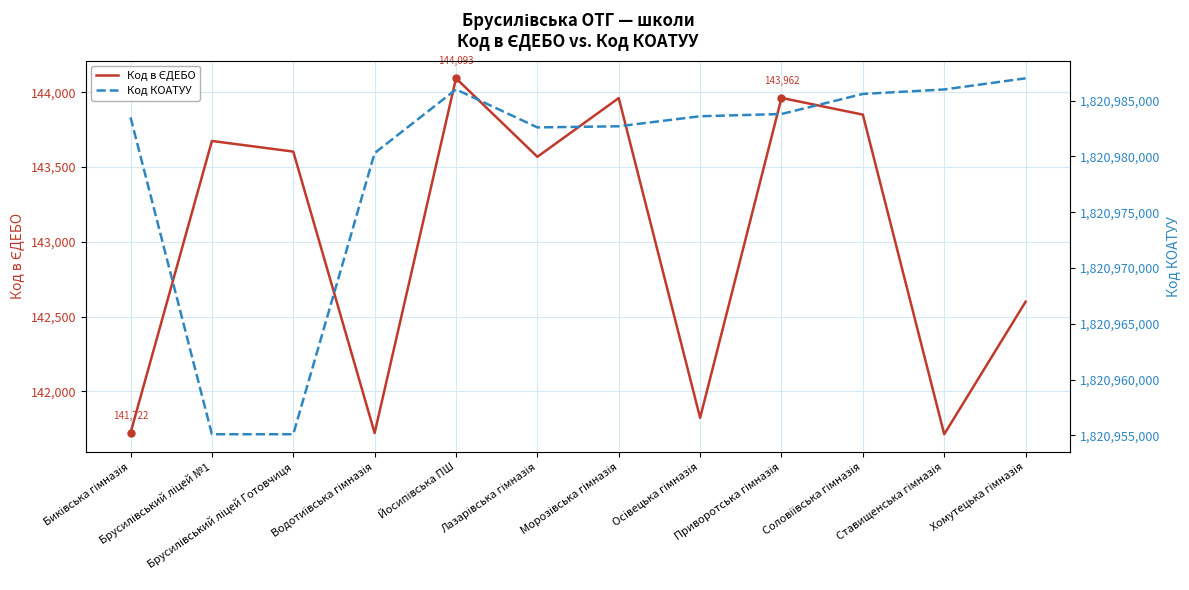

Which series has the largest total across all categories?

Код КОАТУУ